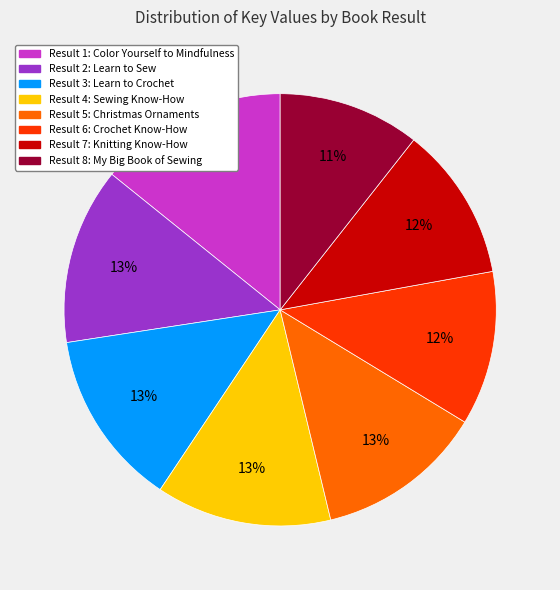

Which has a higher value, Result 8: My Big Book of Sewing or Result 7: Knitting Know-How?

Result 7: Knitting Know-How